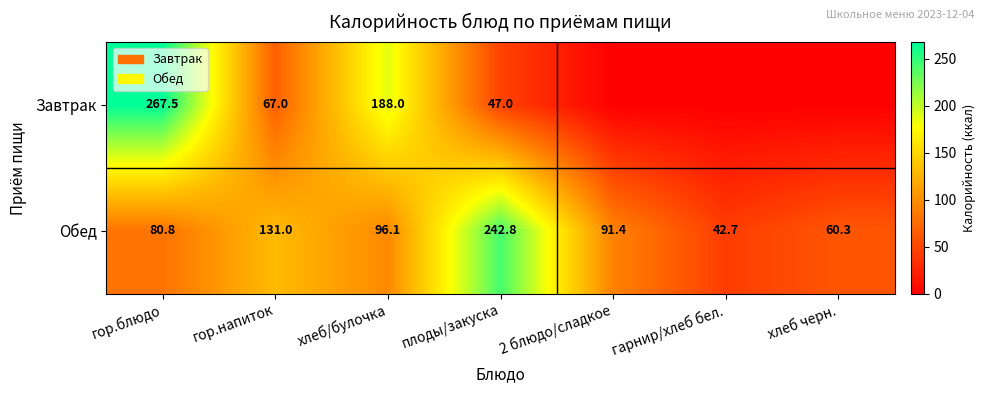

How many values in the Обед series are below 91?

3